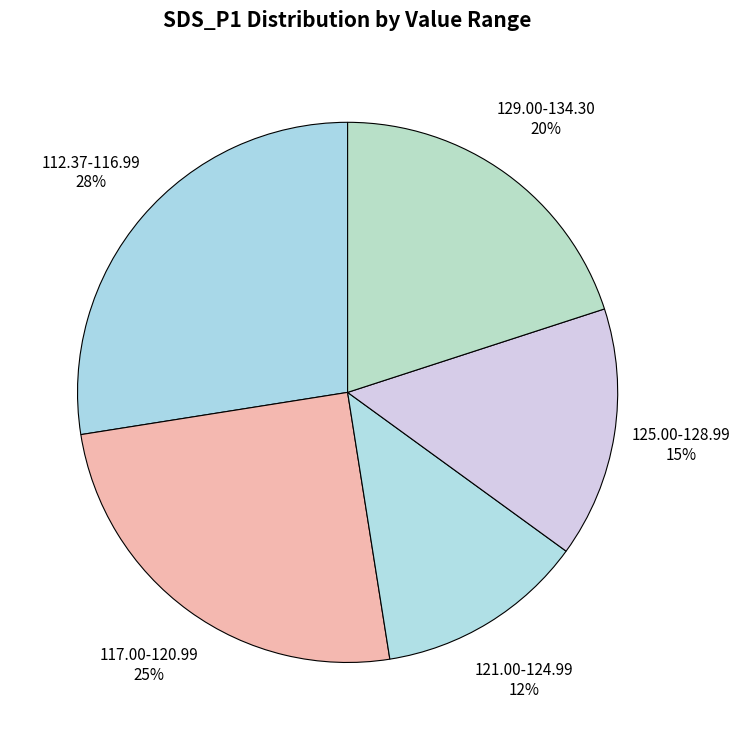

To the nearest percent, what is the average slice percentage?

20%